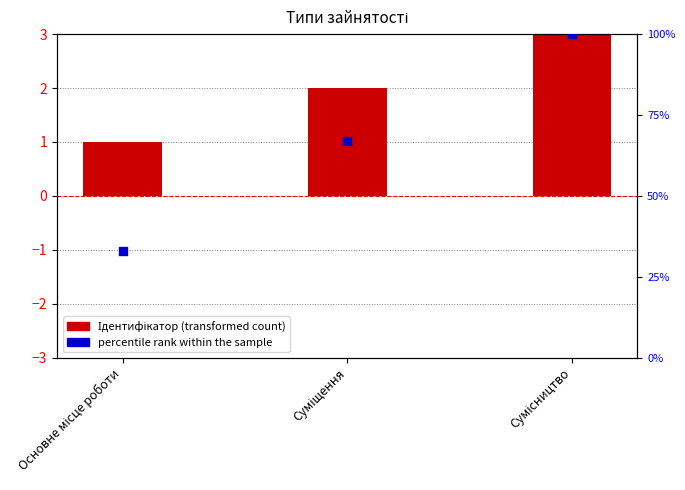

Which series has the largest total across all categories?

percentile rank within the sample